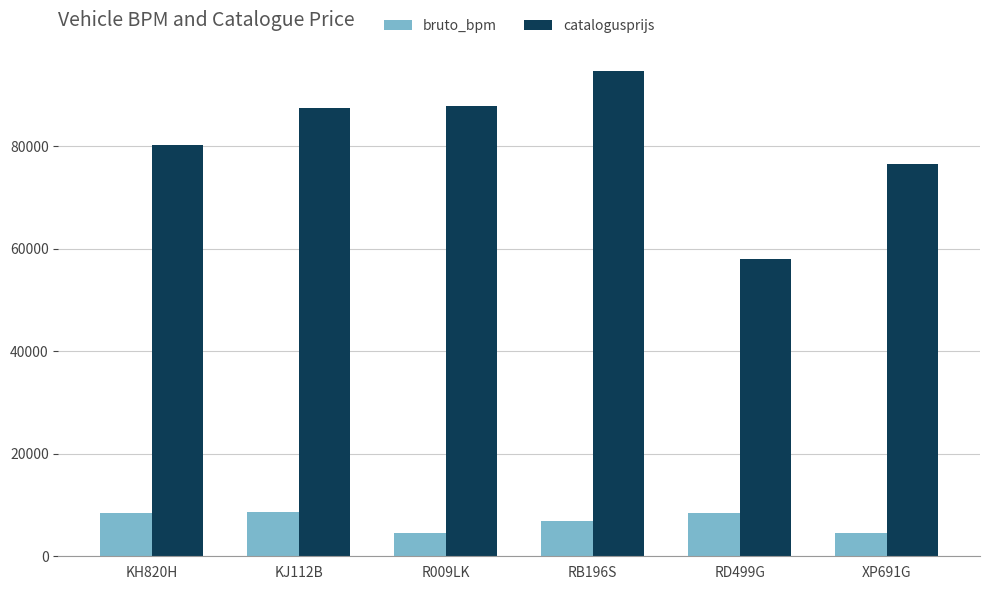

True or false: catalogusprijs has a value of 17658 at RD499G.

False